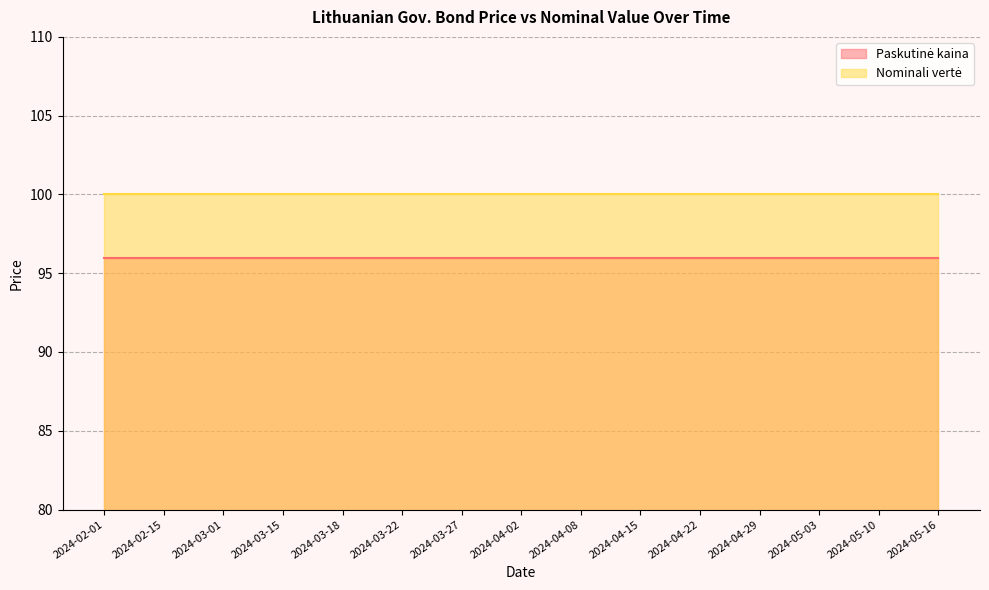

List the labels in order of Paskutinė kaina value, smallest first.

2024-02-01, 2024-02-15, 2024-03-01, 2024-03-15, 2024-03-18, 2024-03-22, 2024-03-27, 2024-04-02, 2024-04-08, 2024-04-15, 2024-04-22, 2024-04-29, 2024-05-03, 2024-05-10, 2024-05-16